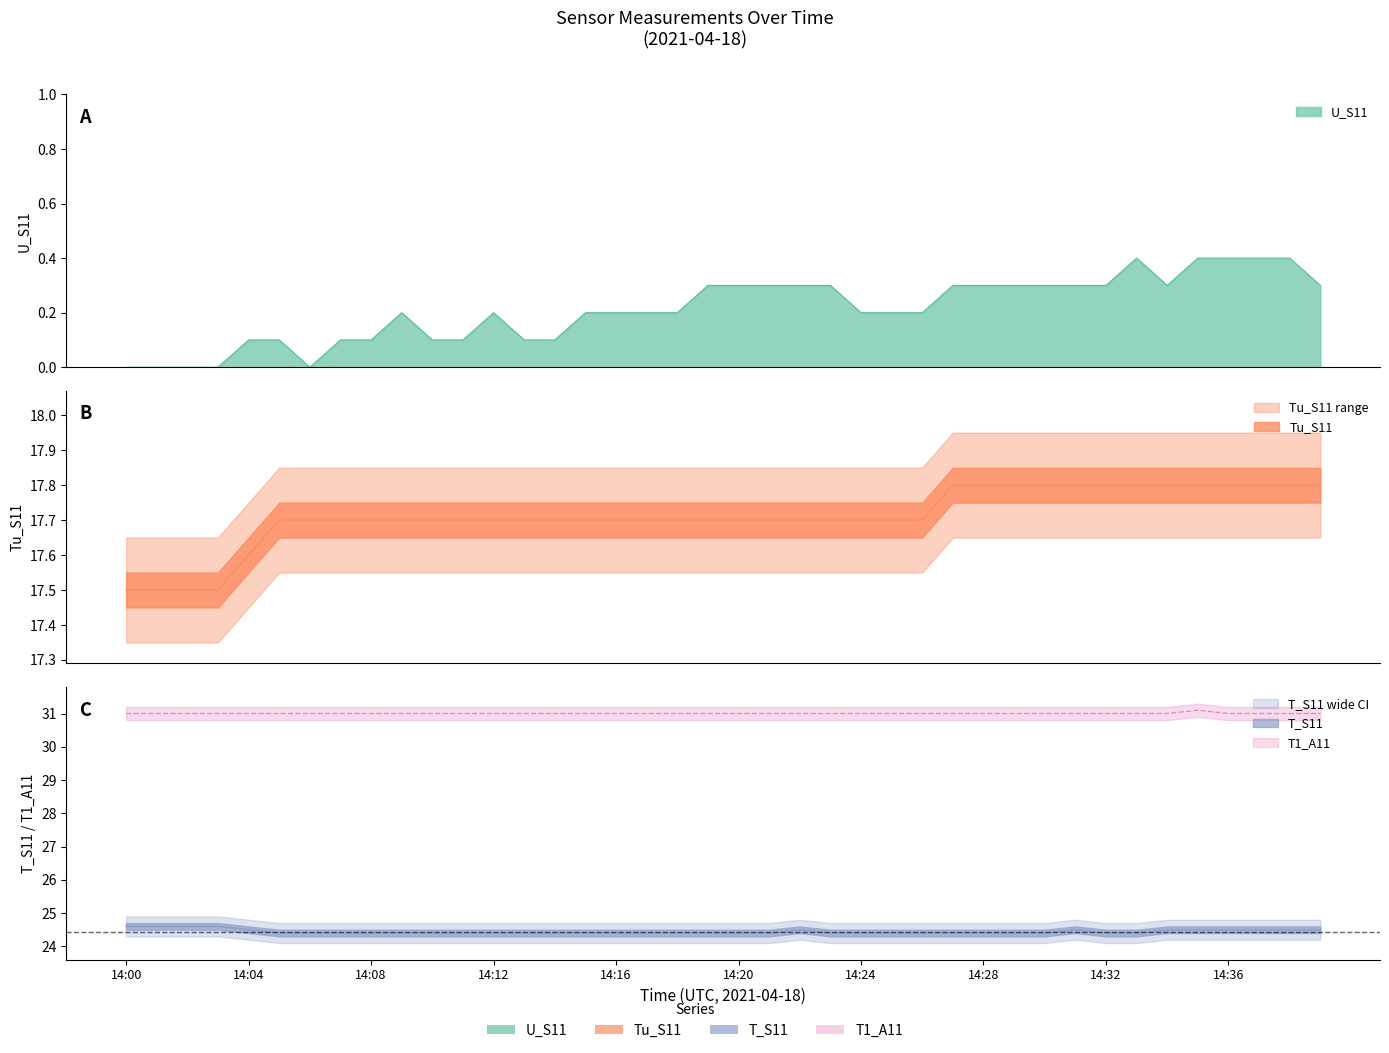

At 14:11, list the series in order from smallest to largest.

U_S11, Tu_S11, T_S11, T1_A11